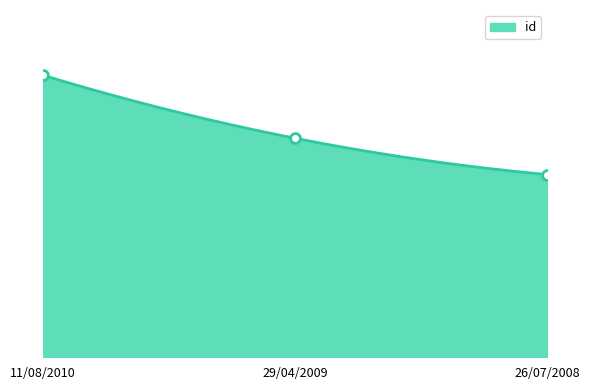

Between 29/04/2009 and 26/07/2008, which is larger?

29/04/2009